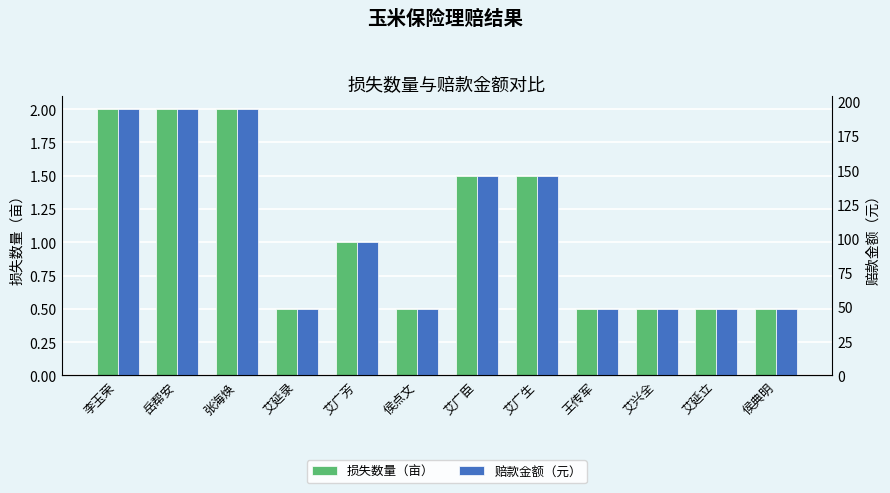

Which series has the largest total across all categories?

赔款金额（元）